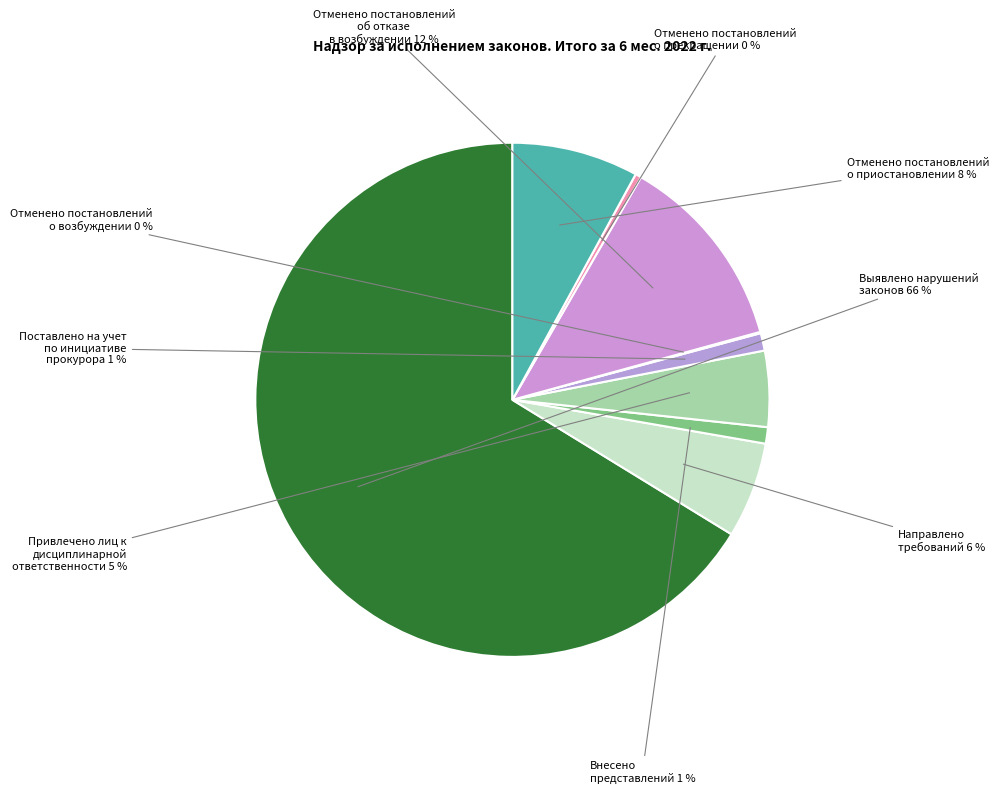

To the nearest percent, what is the difference between the largest and smallest slice percentages?

66%